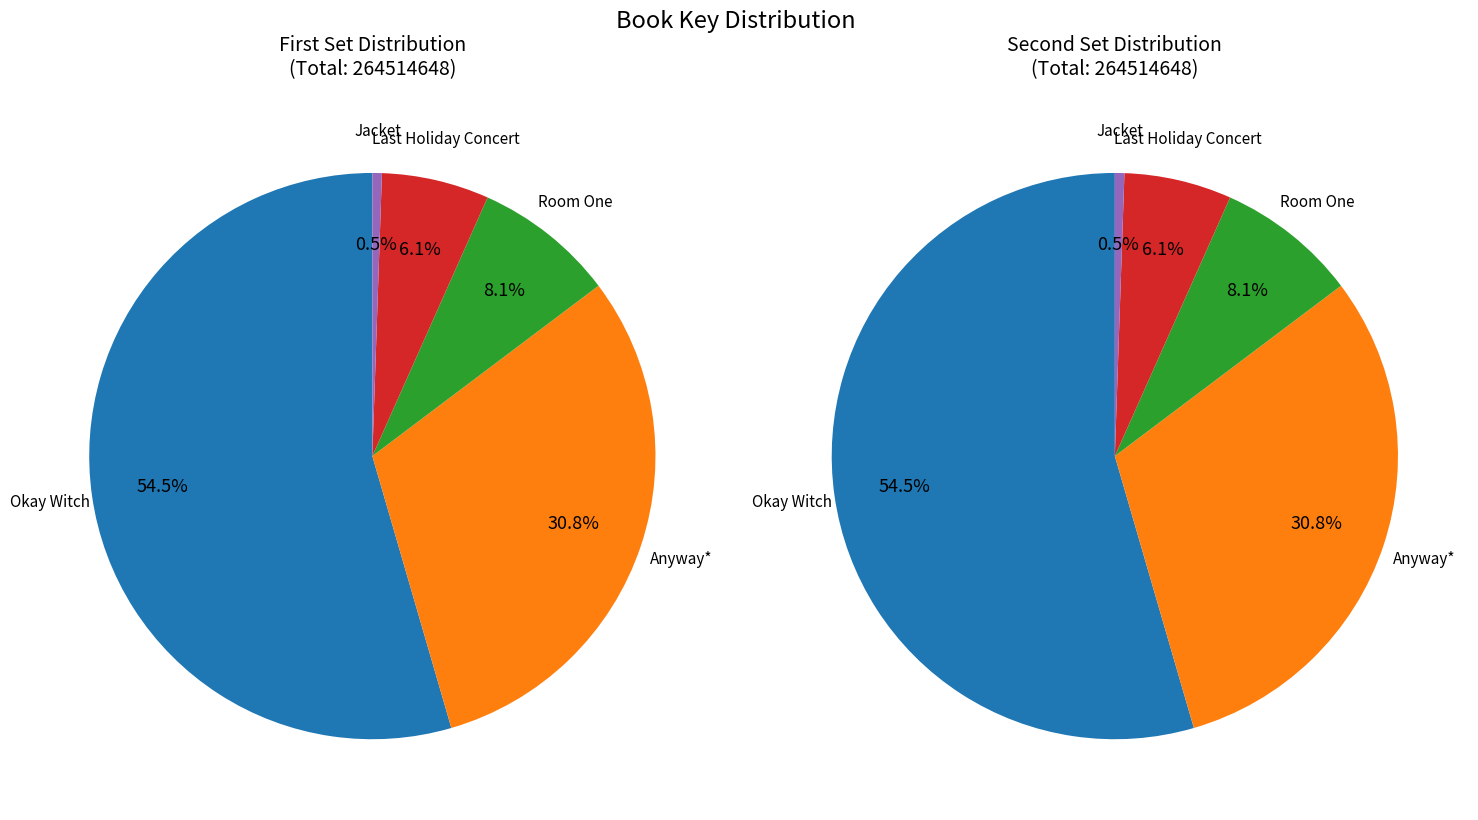

Count the number of slices in the pie.

5